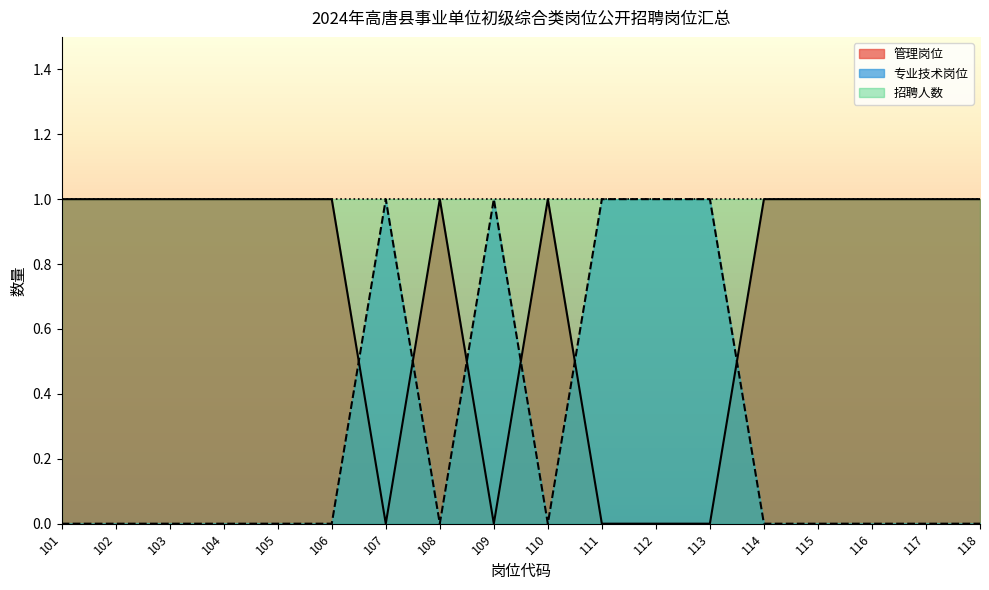

At how many categories does at least one series exceed 0?

18